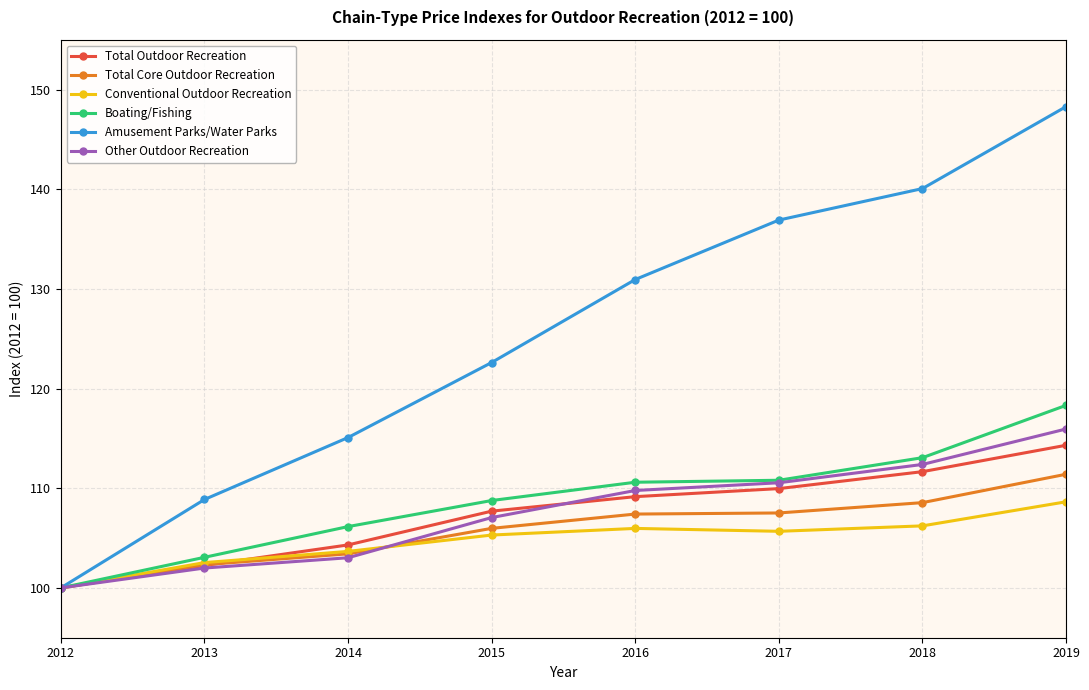

Which series has the largest total across all categories?

Amusement Parks/Water Parks